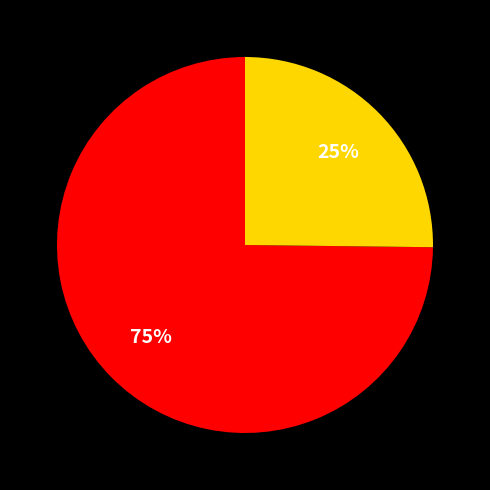

Is there any slice that represents more than half of the pie?

Yes